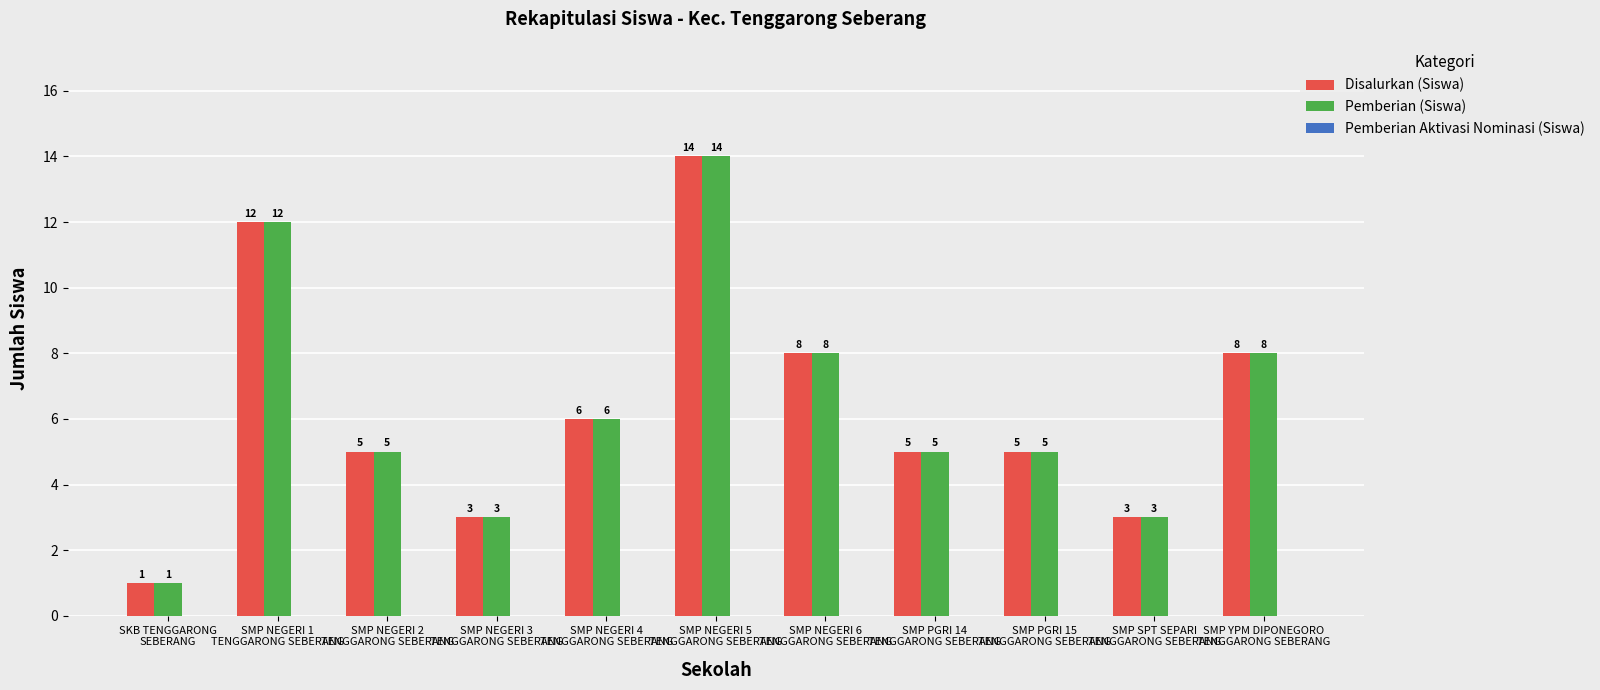

What is the average value of the Disalurkan (Siswa) series?

6